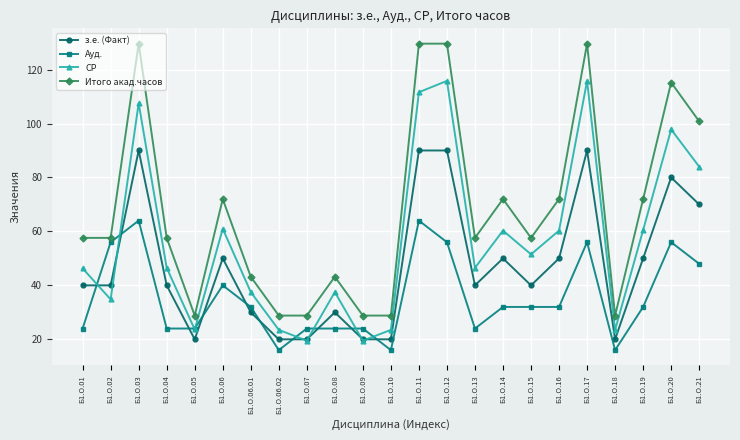

List the series in order of their overall mean, lowest first.

Ауд., з.е. (Факт), СР, Итого акад.часов